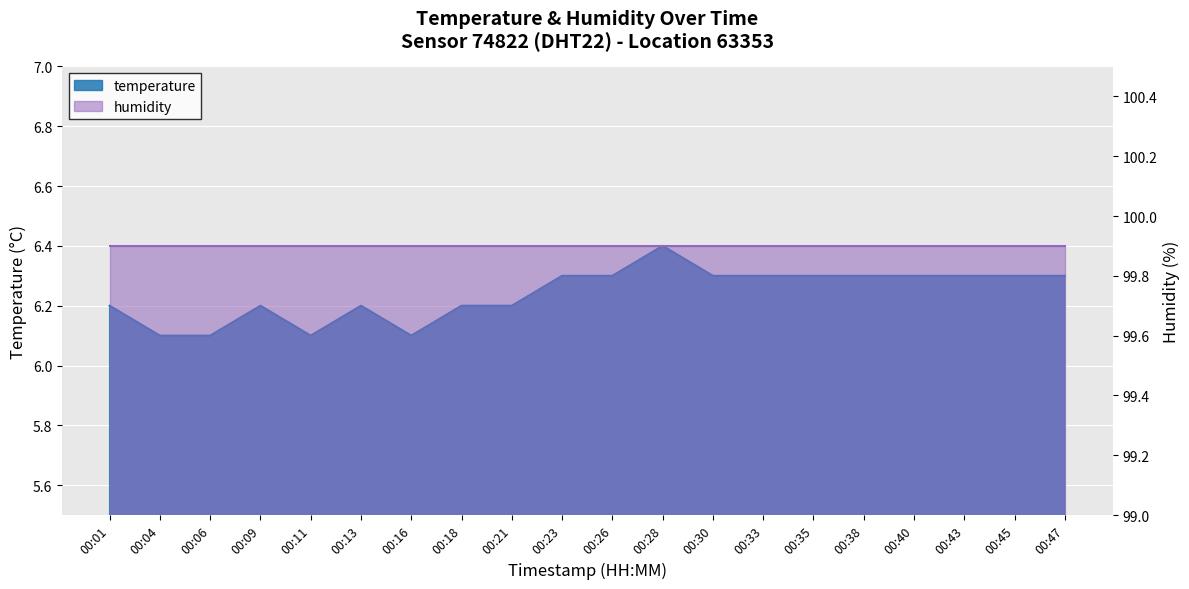

At which category does the data reach its first local valley?

00:11